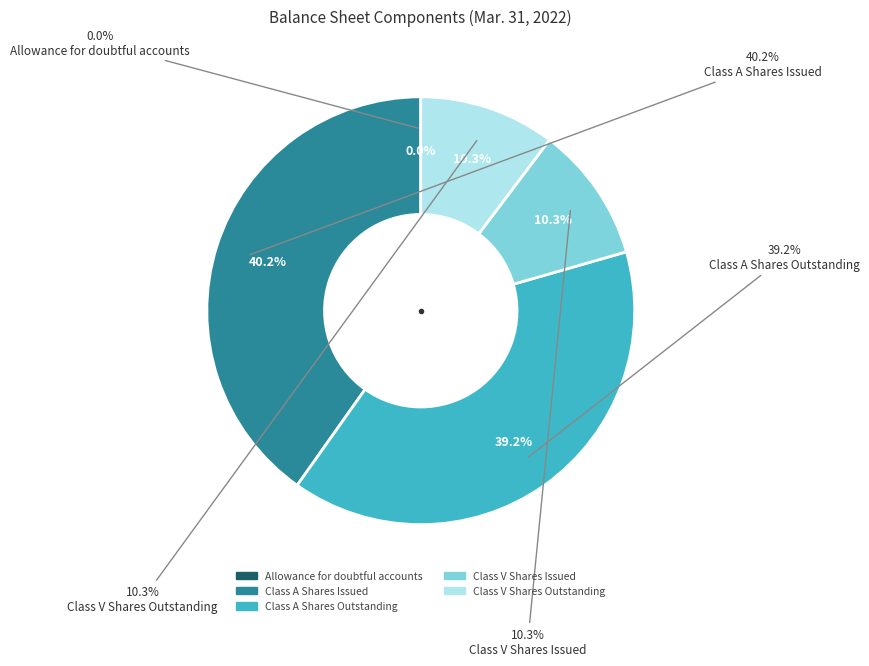

To the nearest percent, what is the difference between the largest and smallest slice percentages?

40%